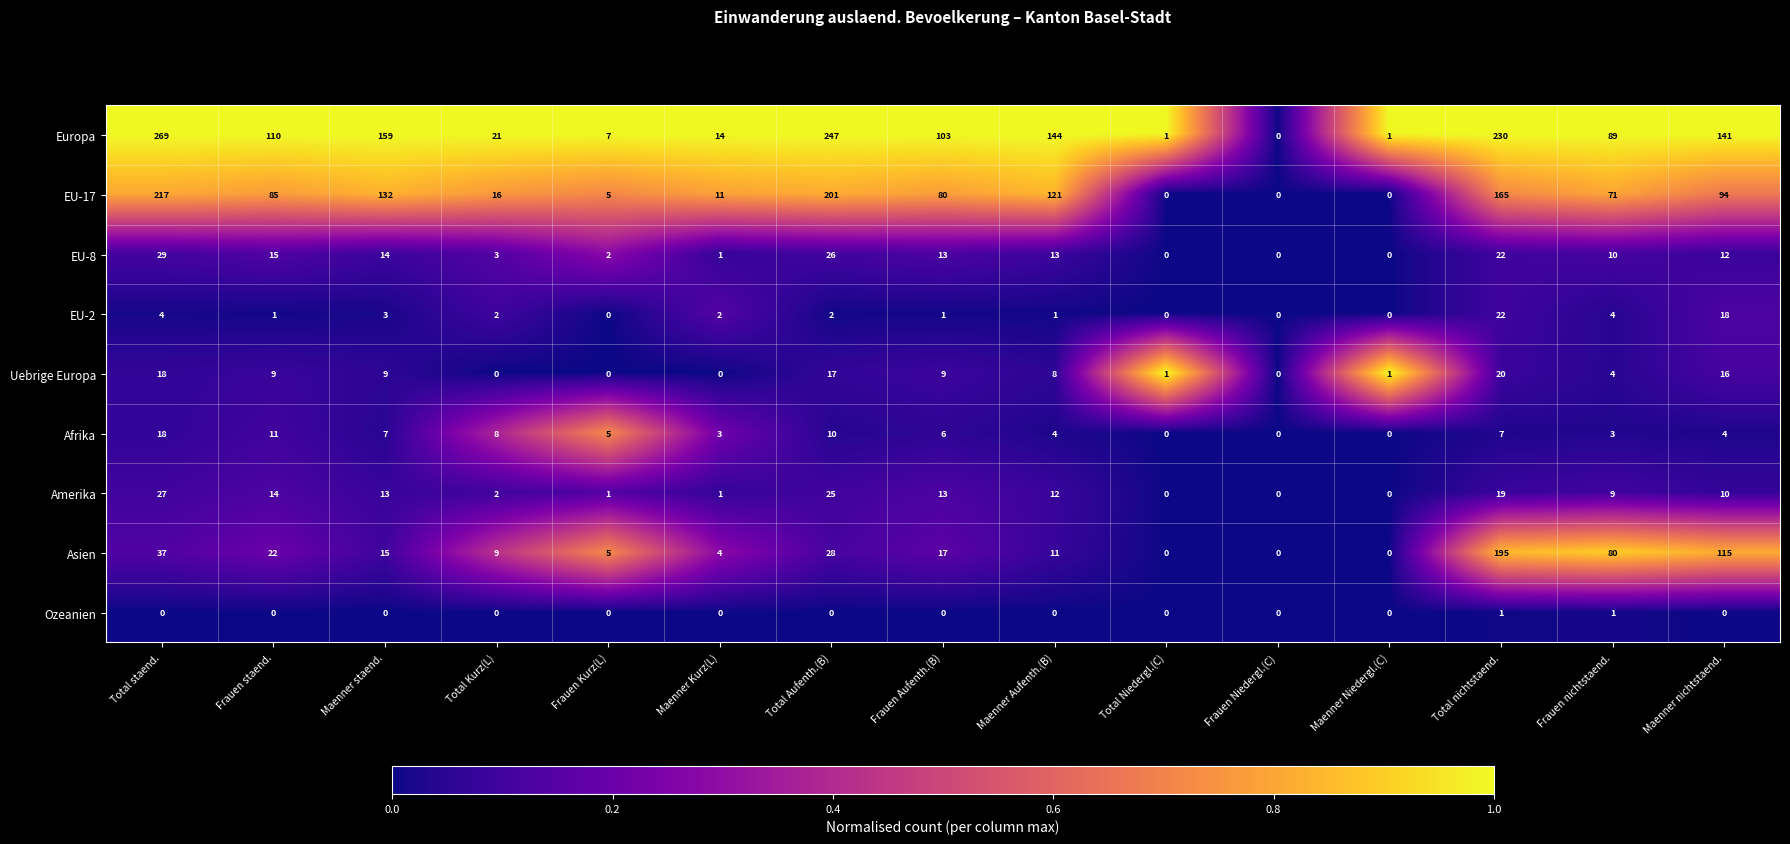

Which series has the widest spread of values?

Europa